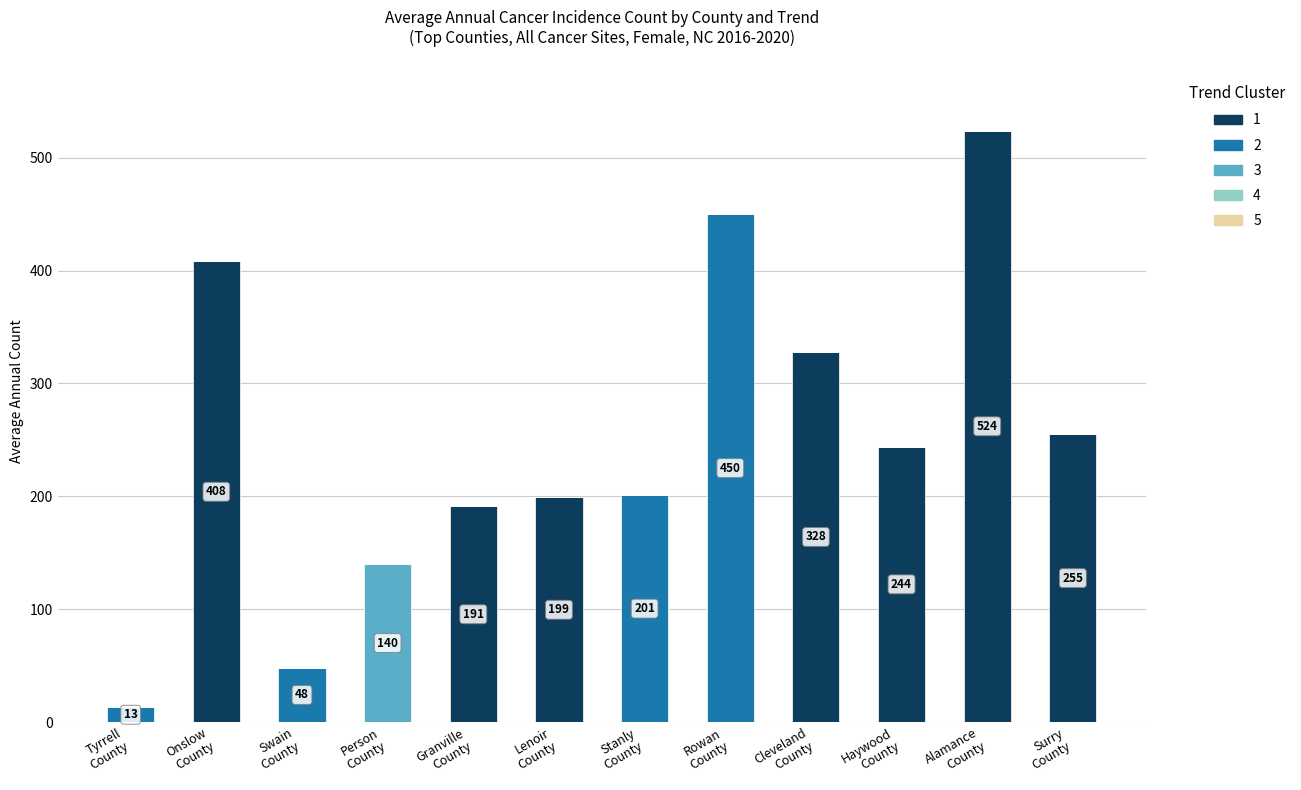

Are the bars horizontal?

No